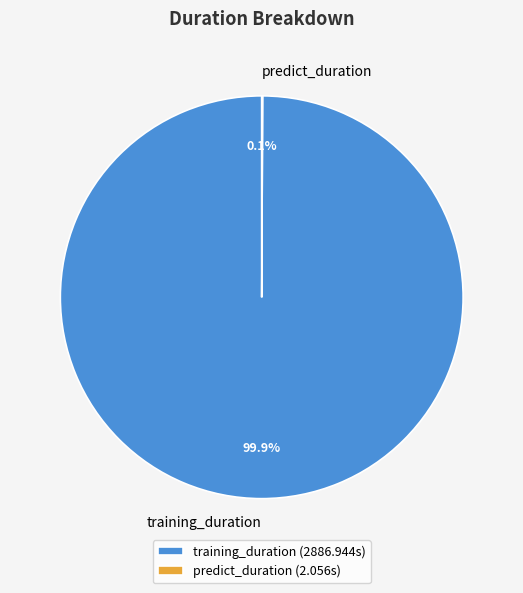

Is there a majority slice in this chart?

Yes